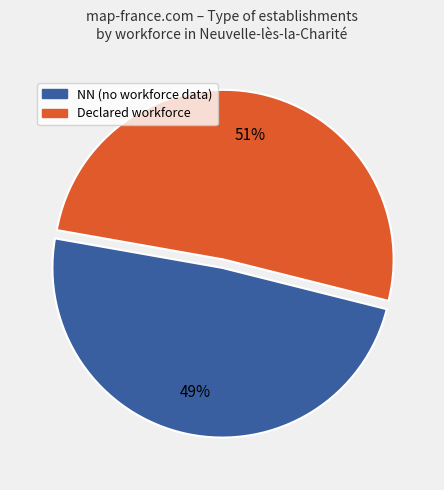

Count the number of slices in the pie.

2